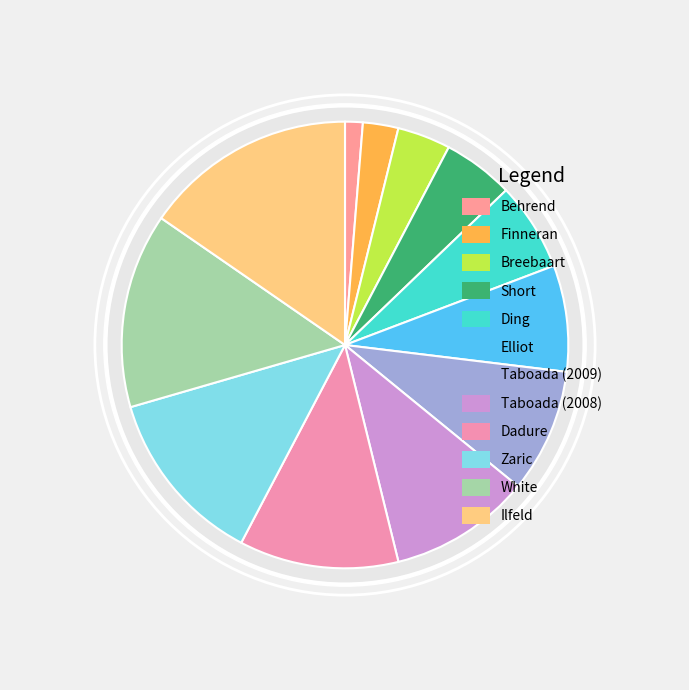

The Ilfeld slice represents 15% of the pie. True or false?

True